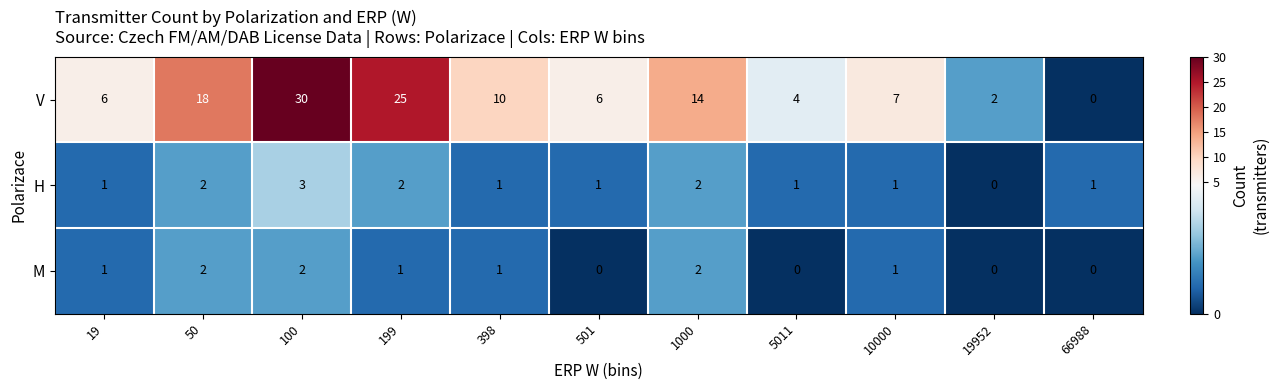

What is the sum of the H values at 1000 and 199?

4